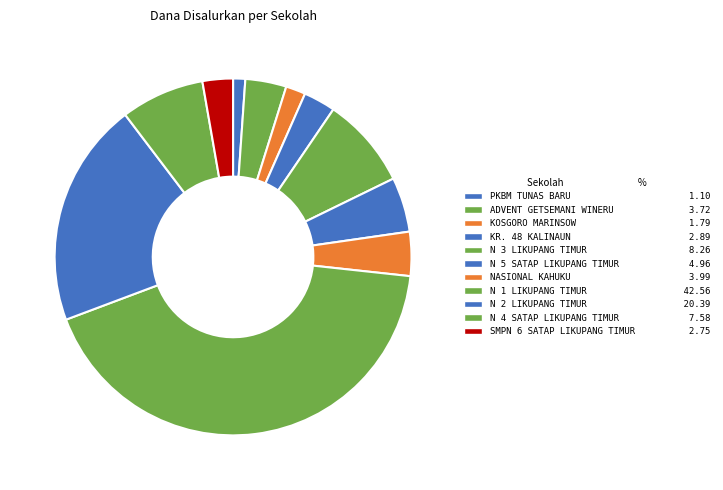

Count the number of slices in the pie.

11